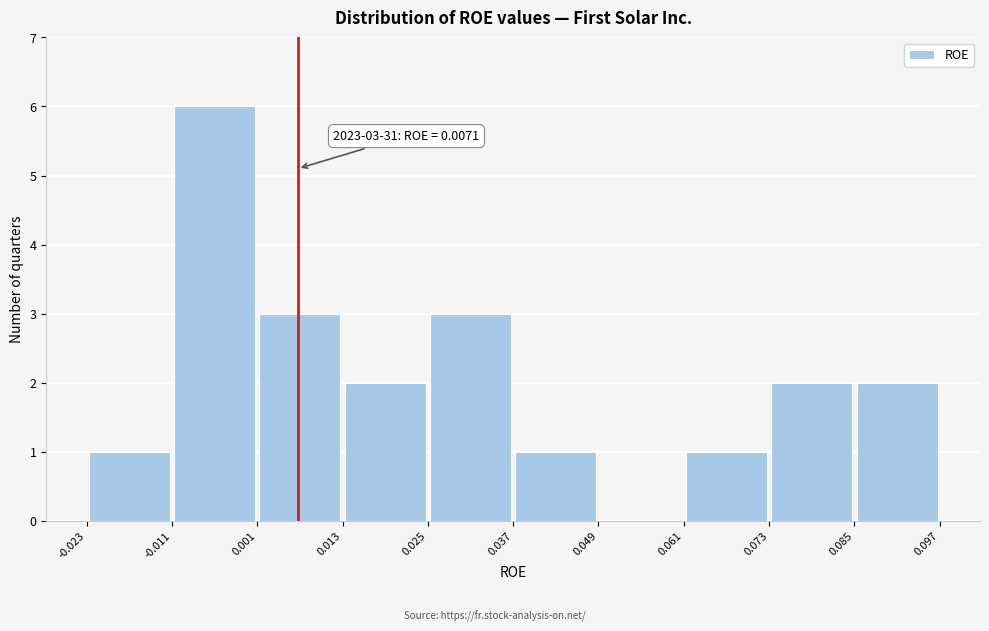

Which range on the x-axis has the tallest bar?

-0.011 to 0.001